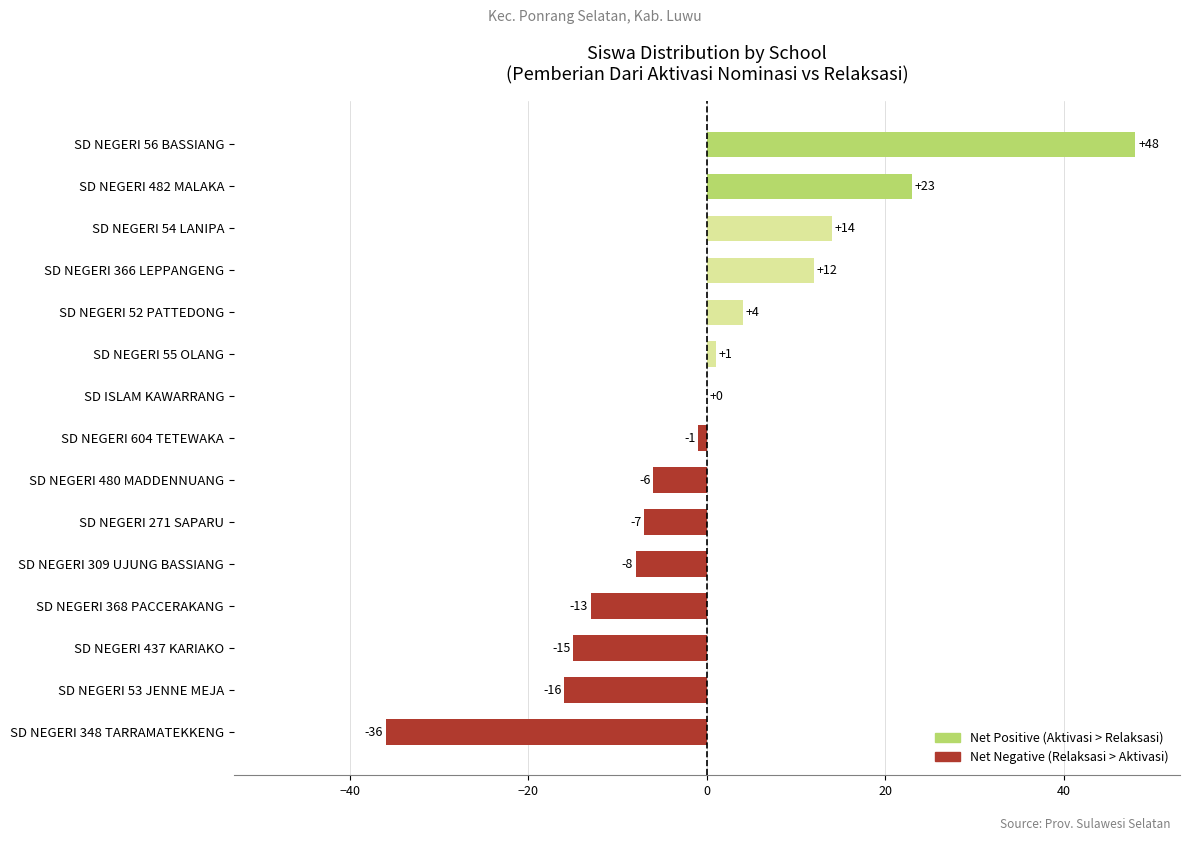

What is the sum of the values at SD NEGERI 56 BASSIANG and SD NEGERI 52 PATTEDONG?

52